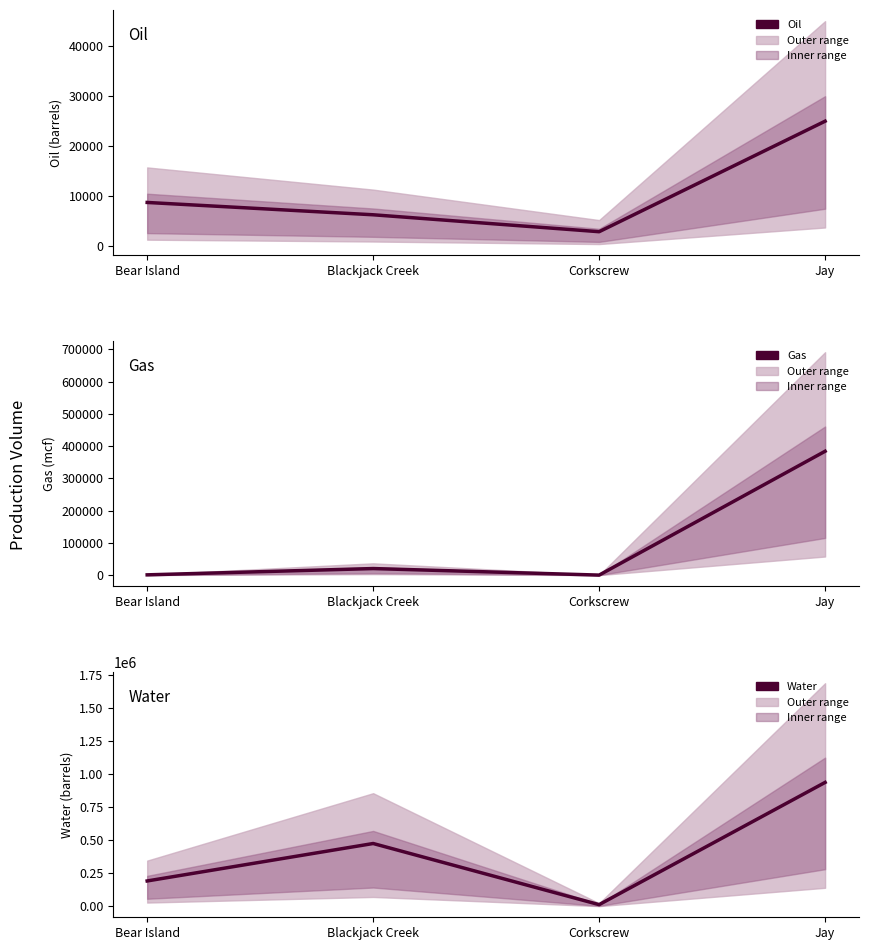

What is the greatest value displayed?

939211